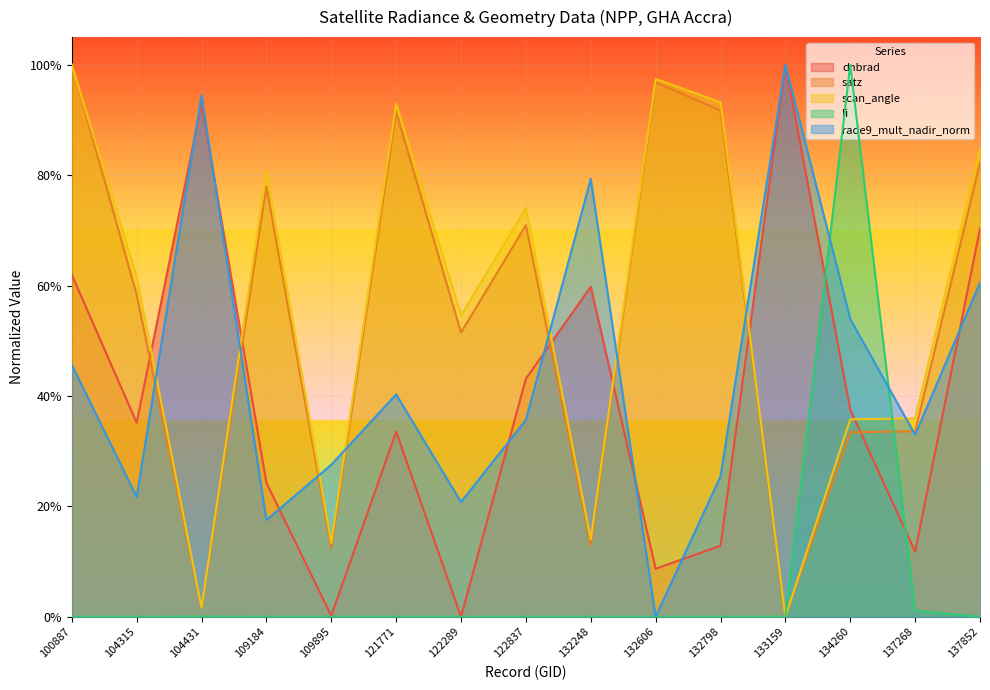

Which series ends up on top after the final intersection of dnbrad and satz?

satz